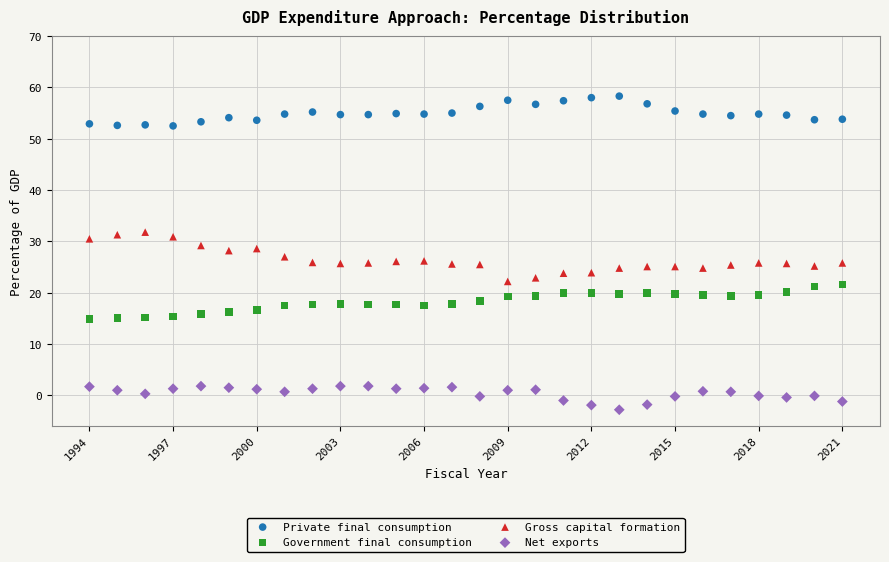

Across all data points, what is the range of X values (max minus min)?

27.0